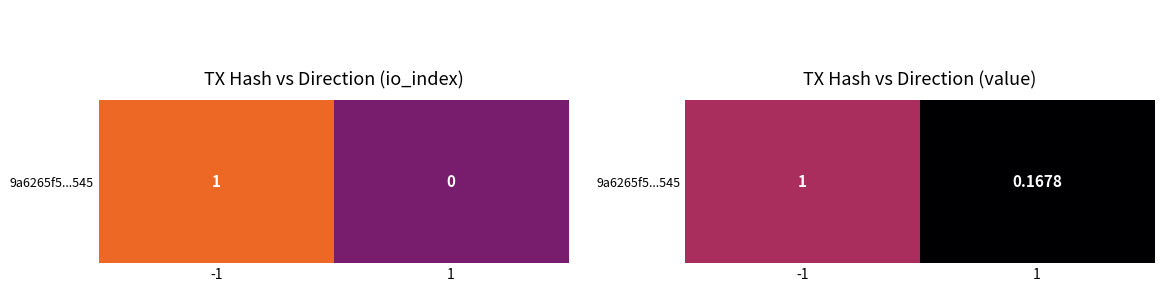

What is the maximum value shown in the chart?

1.0